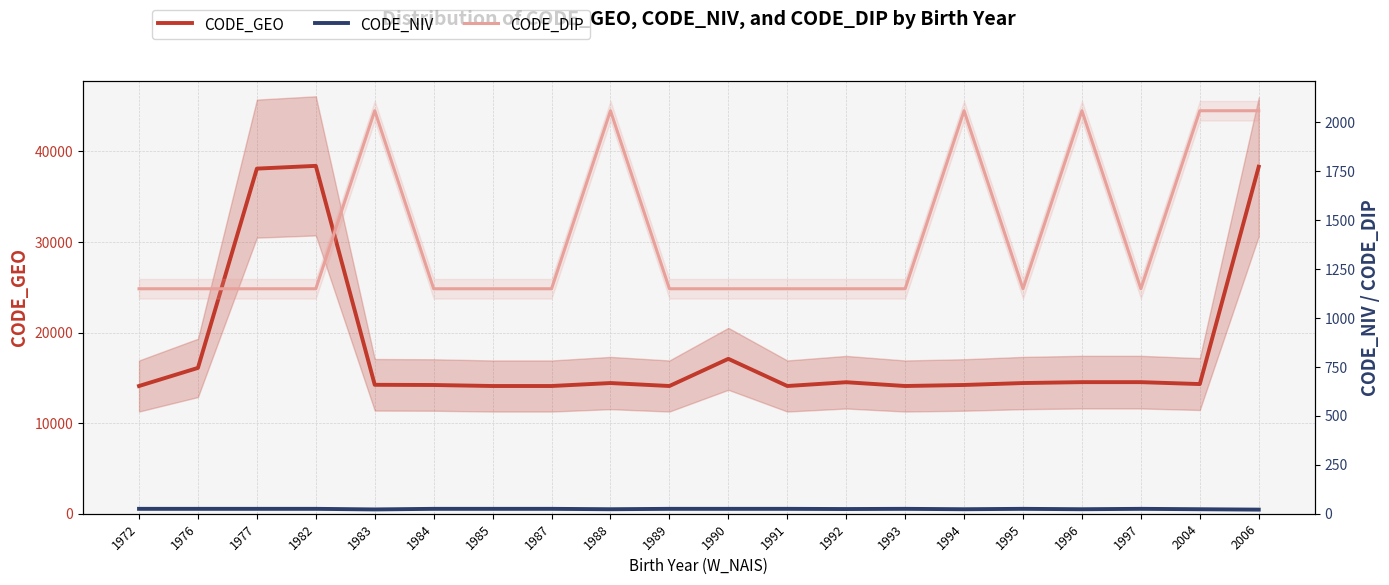

How many distinct data groups are displayed?

3